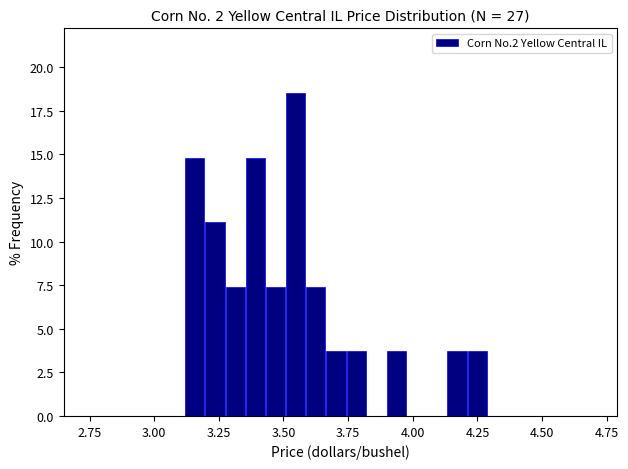

Around what value on the x-axis is the tallest bar? Give the approximate position of its centre, as read against the axis.

3.55